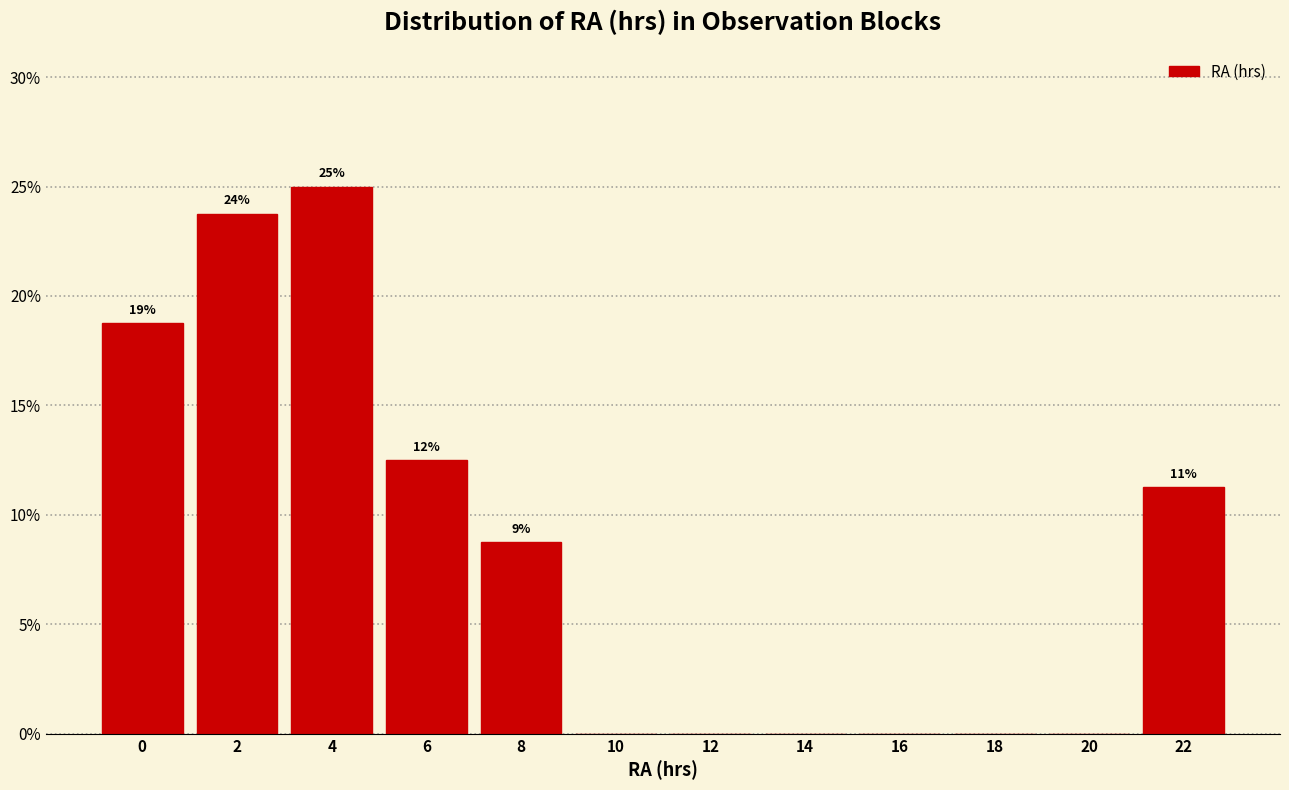

Are the bars horizontal?

No